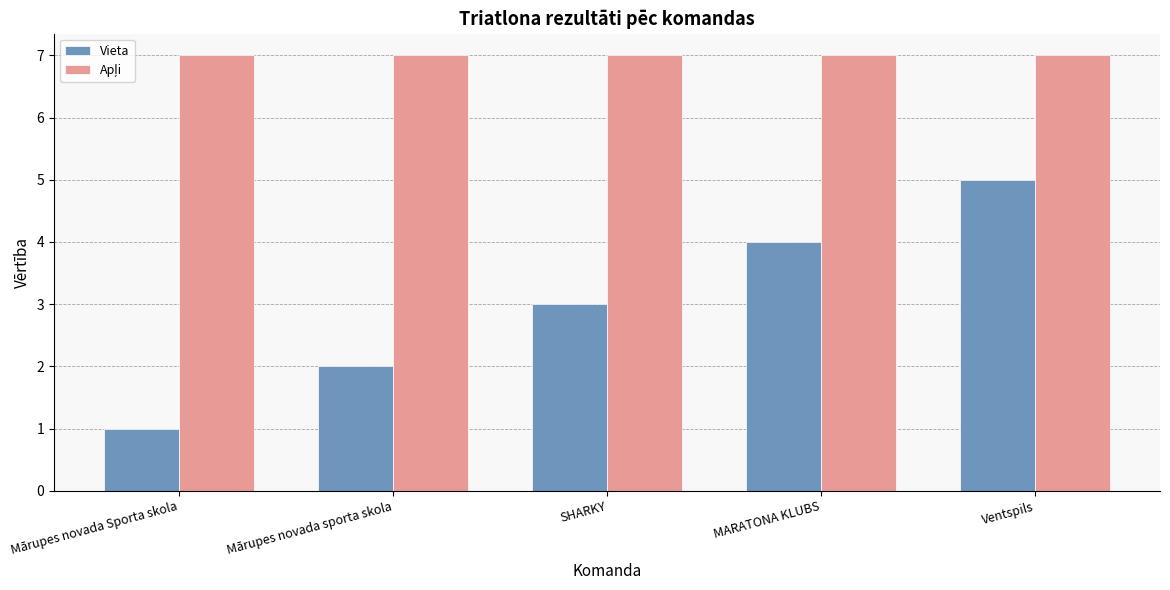

Is it true that Vieta equals 2 at Mārupes novada sporta skola?

True